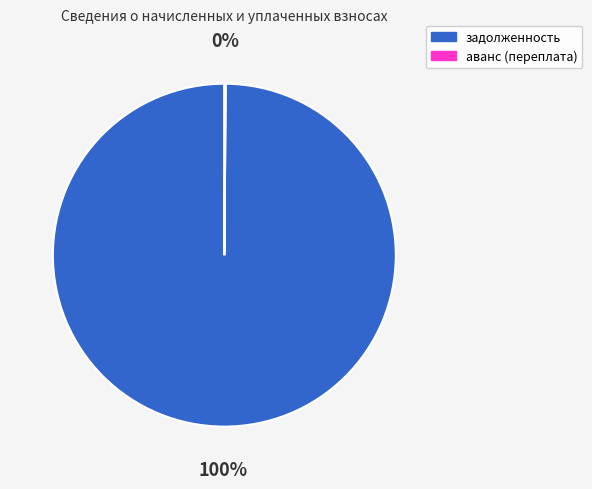

To the nearest percent, what percentage of the pie is задолженность?

100%